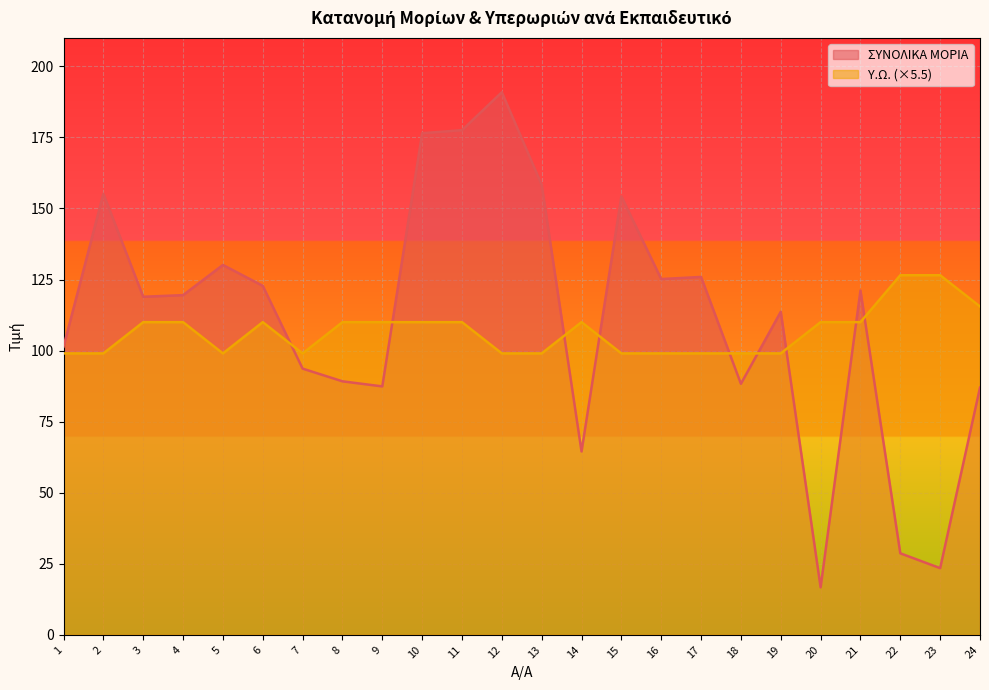

Reading right to left, what are all the values shown in this chart?

ΣΥΝΟΛΙΚΑ ΜΟΡΙΑ: 87.0	23.4	28.7	121.1	16.7	113.6	88.3	125.9	125.2	154.2	64.5	158.3	190.9	177.5	176.5	87.4	89.2	93.7	122.8	130.1	119.5	118.9	155.1	101.4
Υ.Ω.: 115.5	126.5	126.5	110.0	110.0	99.0	99.0	99.0	99.0	99.0	110.0	99.0	99.0	110.0	110.0	110.0	110.0	99.0	110.0	99.0	110.0	110.0	99.0	99.0